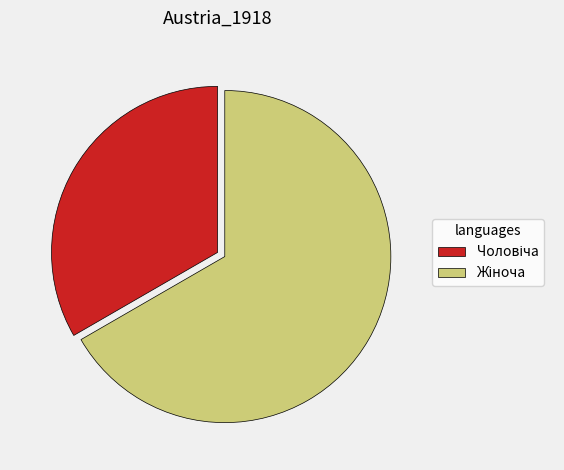

Is there any slice that represents more than half of the pie?

Yes